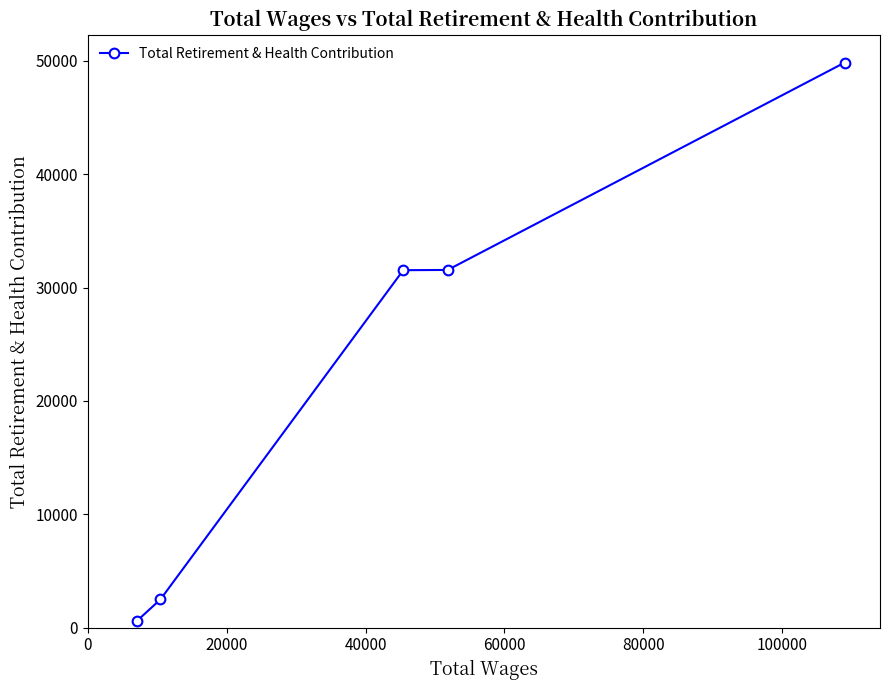

What is the average value?

23196